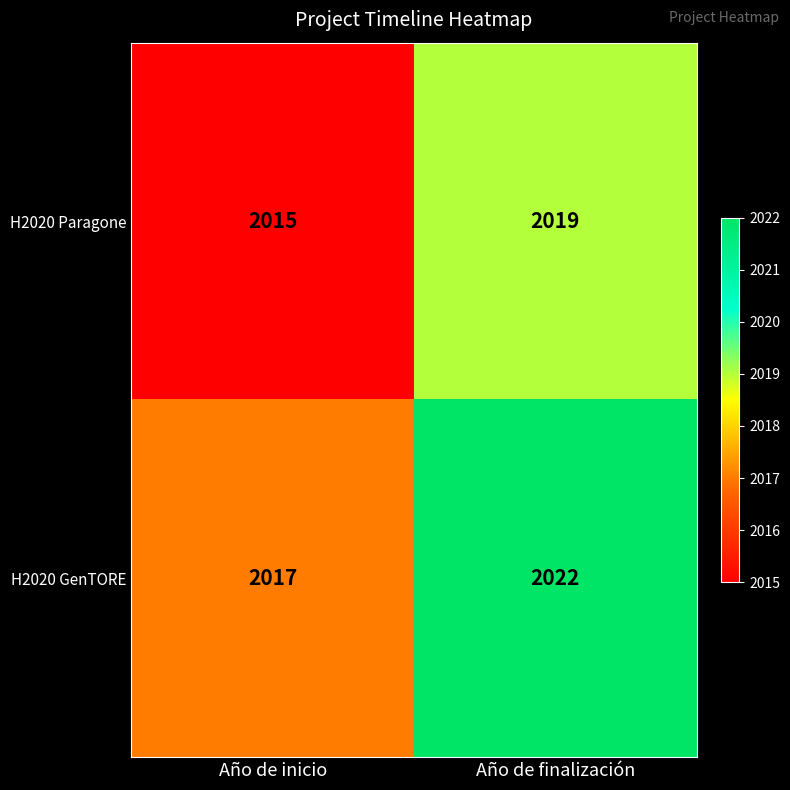

At how many categories does at least one series exceed 2021?

1